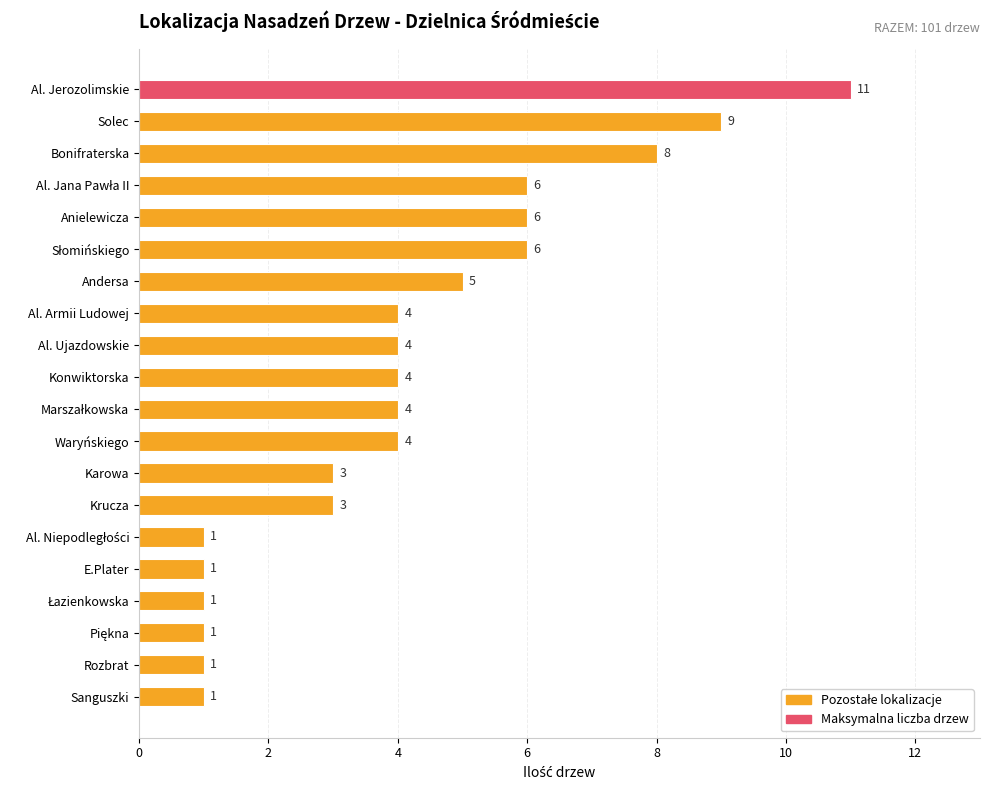

Count the values in the range 1 to 6.

17